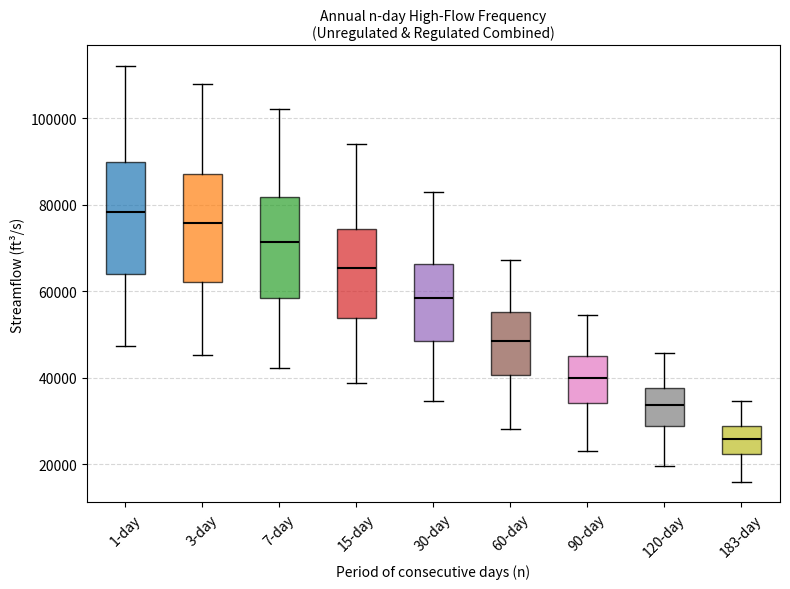

Reading left to right, transcribe this box plot: for each box, give where its median line is, the range the box spans, and where its two whiskers end, as read against the y-axis. The values are not printed on the chart, so give them approximately, as read against the axis.

1-day: median 78000, box 64000 to 90000, whiskers 48000 to 112000
3-day: median 76000, box 62000 to 88000, whiskers 46000 to 108000
7-day: median 72000, box 58000 to 82000, whiskers 42000 to 102000
15-day: median 66000, box 54000 to 74000, whiskers 38000 to 94000
30-day: median 58000, box 48000 to 66000, whiskers 34000 to 84000
60-day: median 48000, box 40000 to 56000, whiskers 28000 to 68000
90-day: median 40000, box 34000 to 46000, whiskers 24000 to 54000
120-day: median 34000, box 28000 to 38000, whiskers 20000 to 46000
183-day: median 26000, box 22000 to 28000, whiskers 16000 to 34000